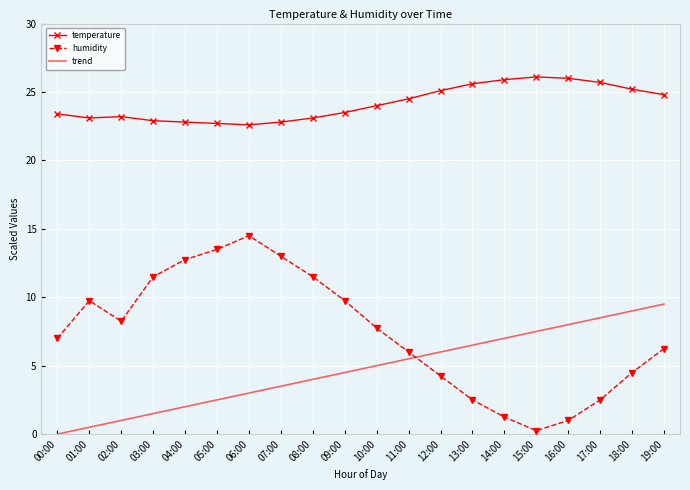

What is the greatest value displayed?

26.1